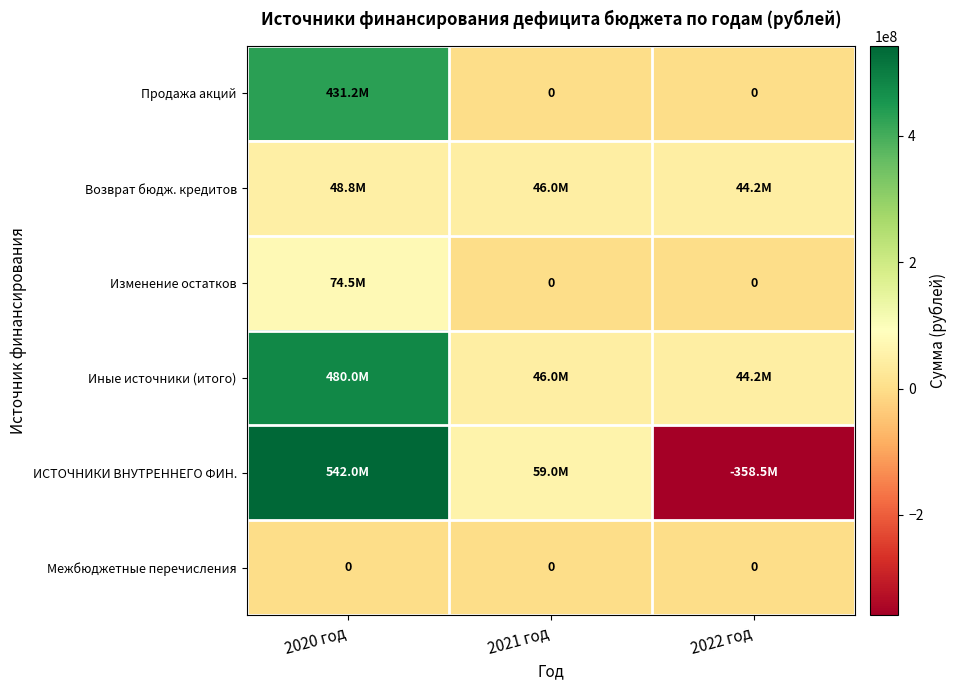

Read the Иные источники (итого) value at 2022 год.

44214000.0